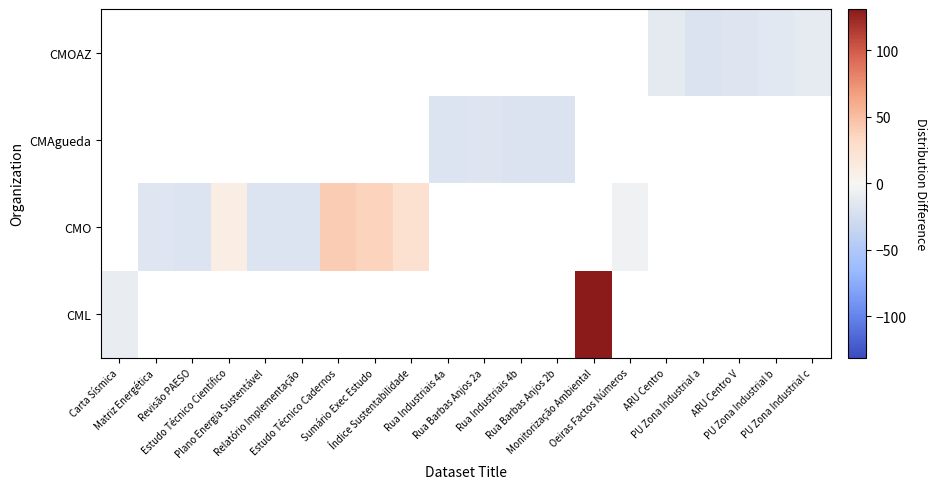

What is the maximum value shown in the chart?

131.0